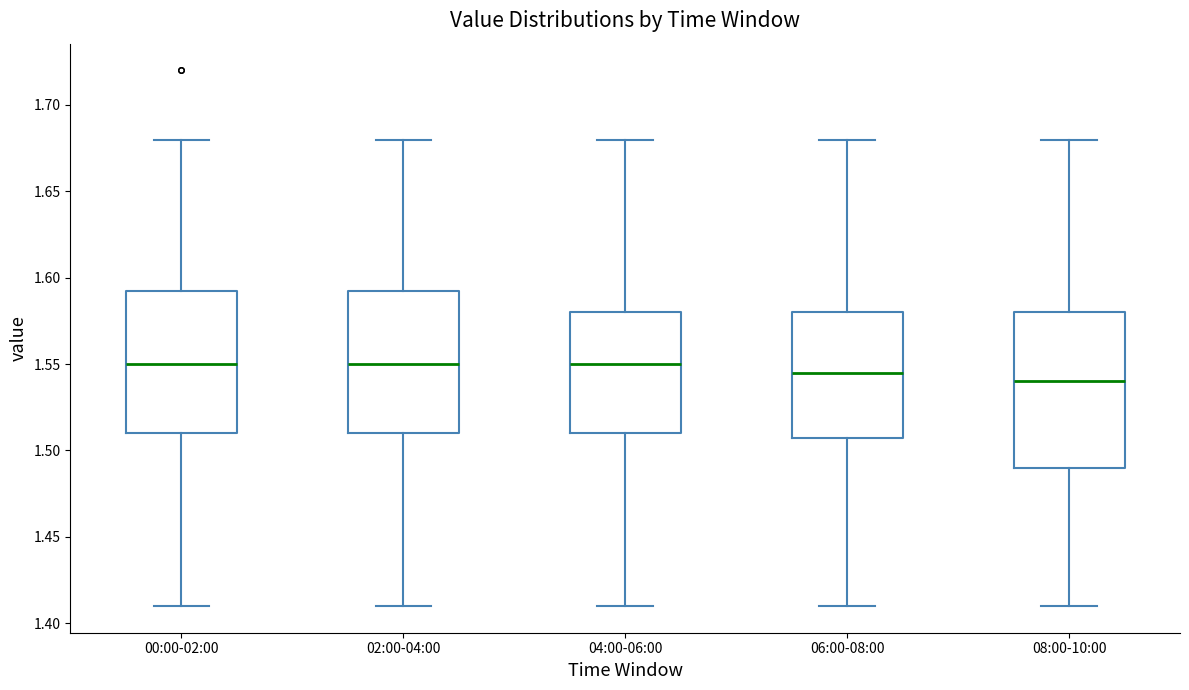

Where does the upper whisker of the box for 02:00-04:00 end on the y-axis? The values are not printed on the chart, so give them approximately, as read against the axis.

1.680